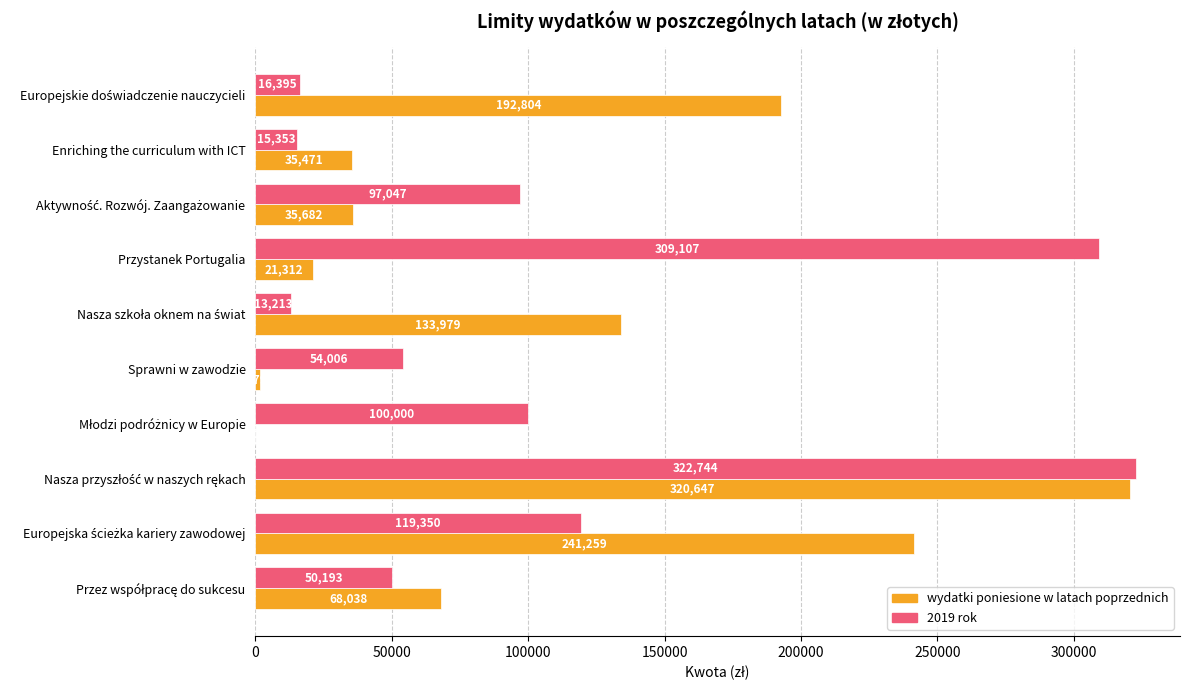

Which series has the largest total across all categories?

2019 rok